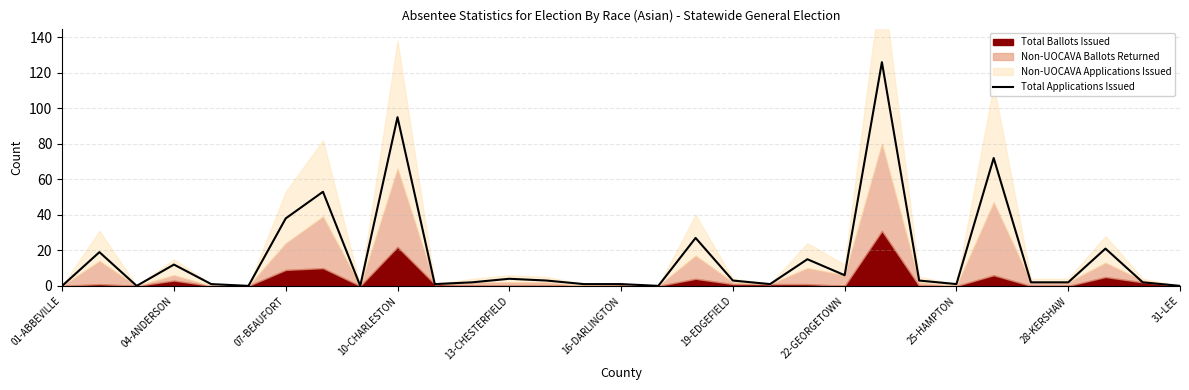

How many data points are above 2?

15